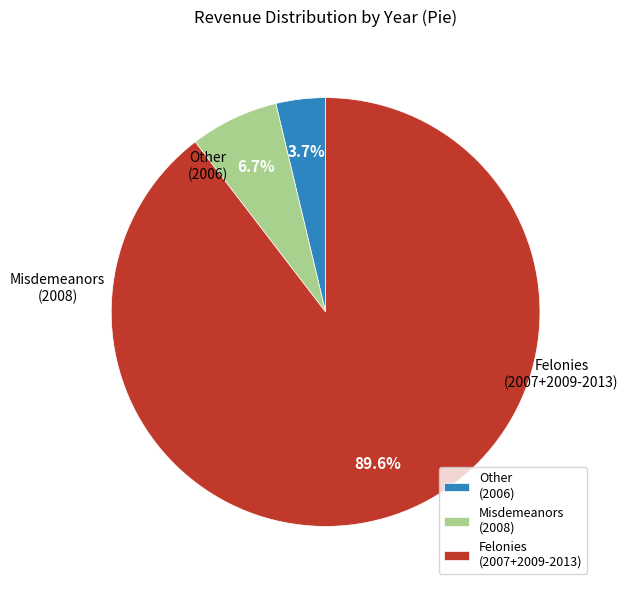

Which has a higher value, Felonies (2007+2009-2013) or Misdemeanors (2008)?

Felonies (2007+2009-2013)